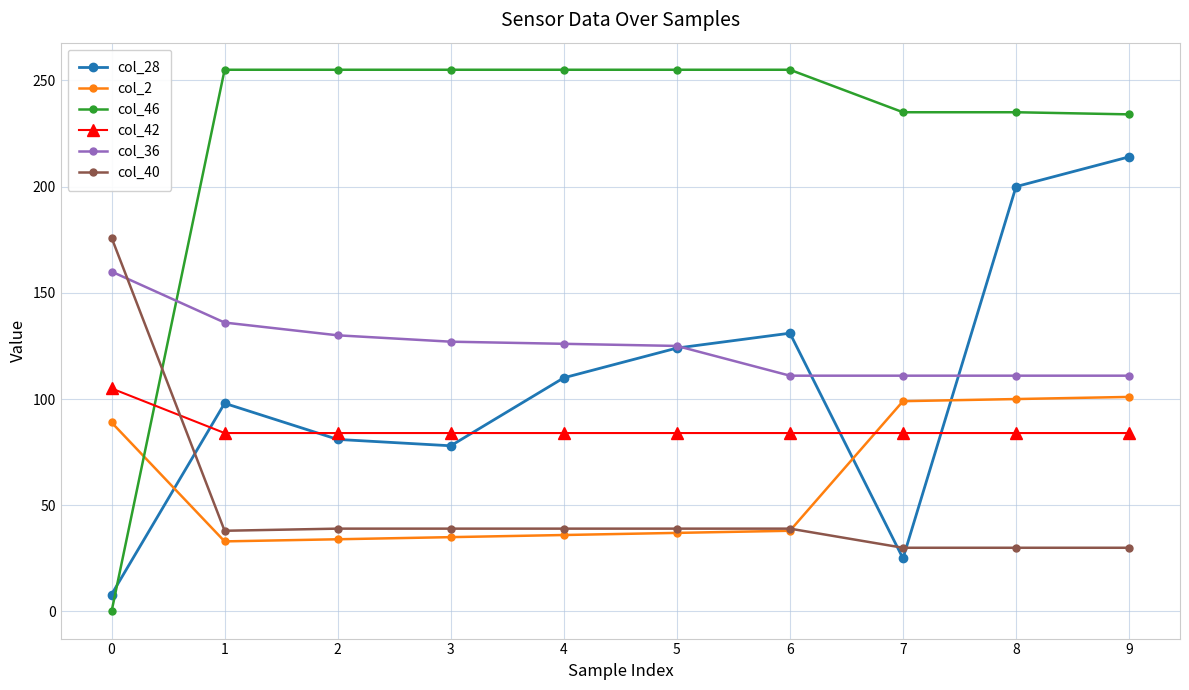

At how many categories does at least one series exceed 244?

6